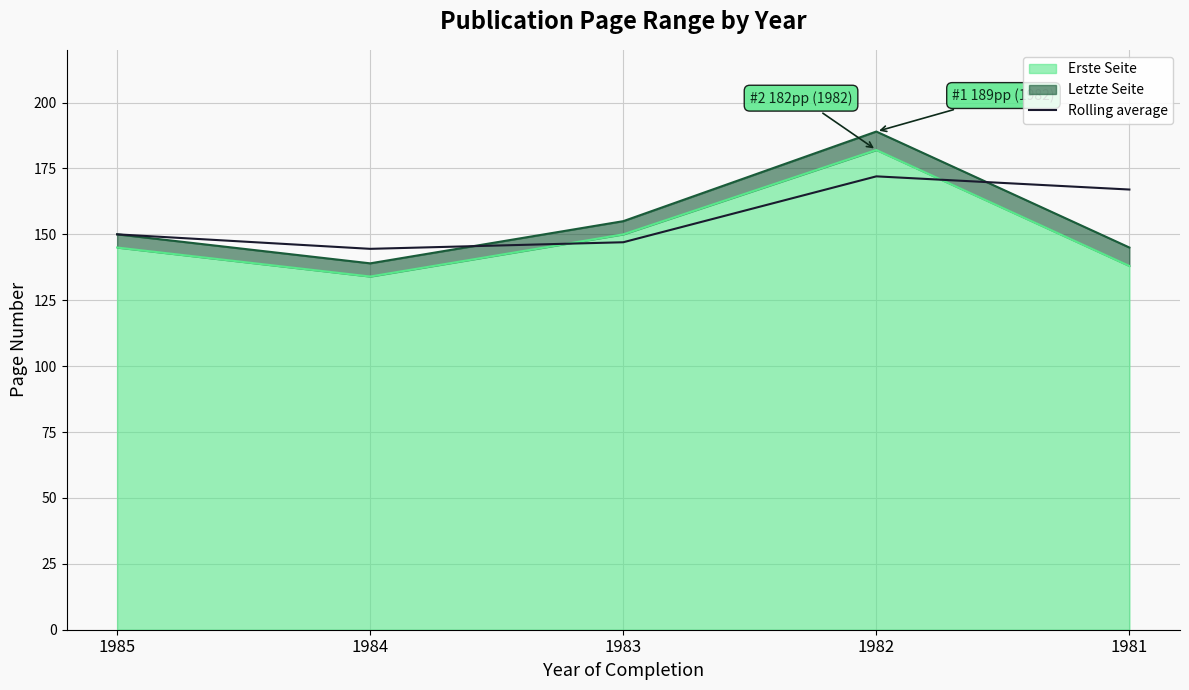

Which category has the lowest value across all series?

1984